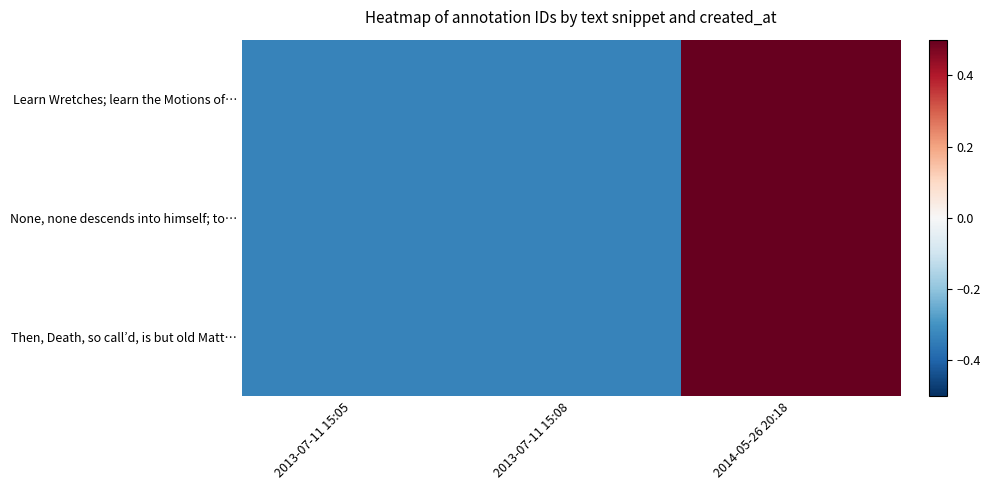

Reading right to left, list all the values displayed in this chart.

Learn Wretches; learn the Motions of…: 2014-05-26 20:18=0.7	2013-07-11 15:08=-0.3	2013-07-11 15:05=-0.3
None, none descends into himself; to…: 2014-05-26 20:18=0.7	2013-07-11 15:08=-0.3	2013-07-11 15:05=-0.3
Then, Death, so call’d, is but old Matt…: 2014-05-26 20:18=0.7	2013-07-11 15:08=-0.3	2013-07-11 15:05=-0.3